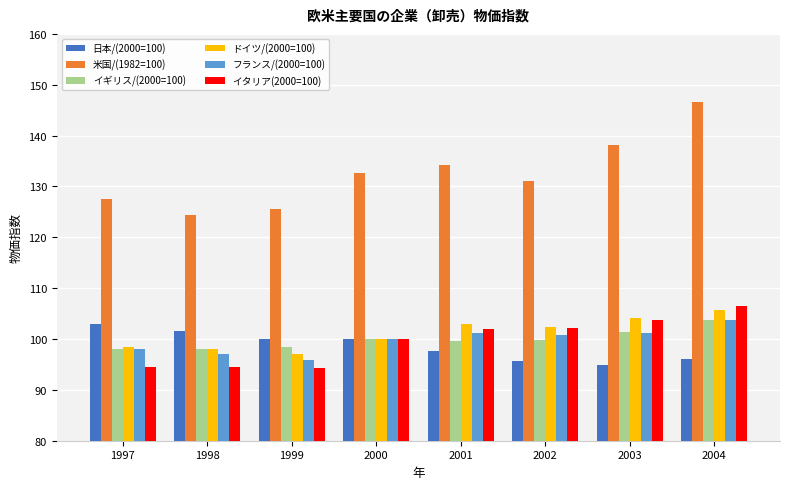

What is the difference between the イギリス/(2000=100) values at 1998 and 2001?

1.6